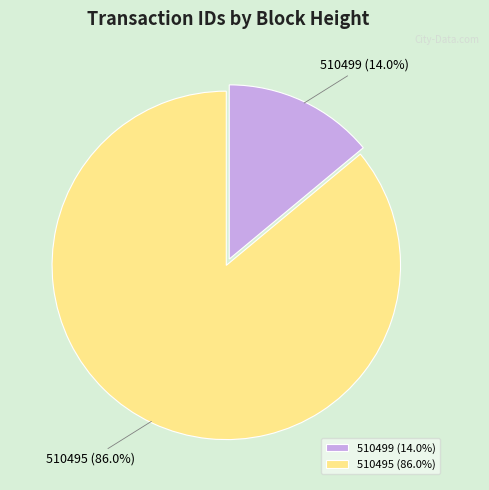

To the nearest percent, what is the combined percentage of 510495 and 510499?

100%